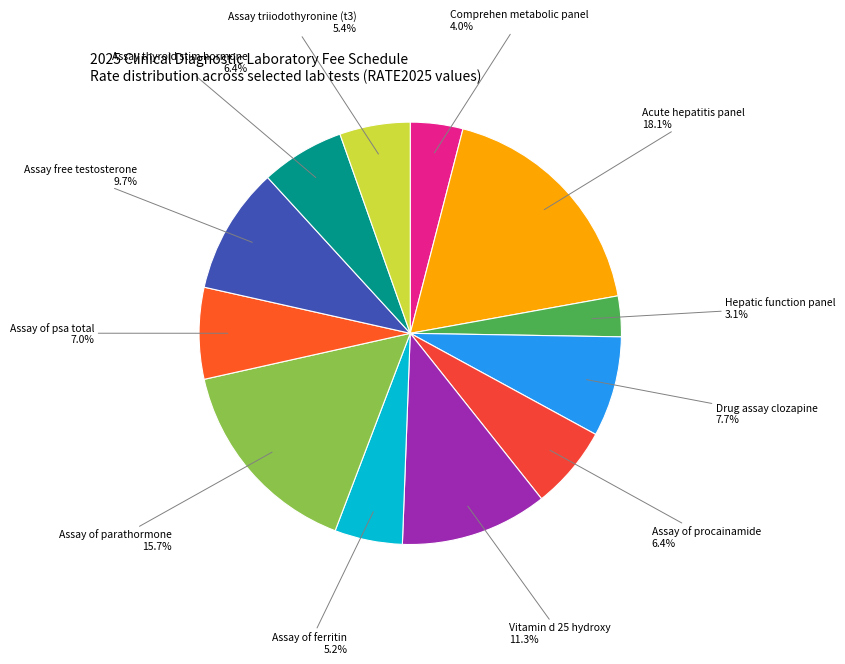

How many segments does this pie chart have?

12